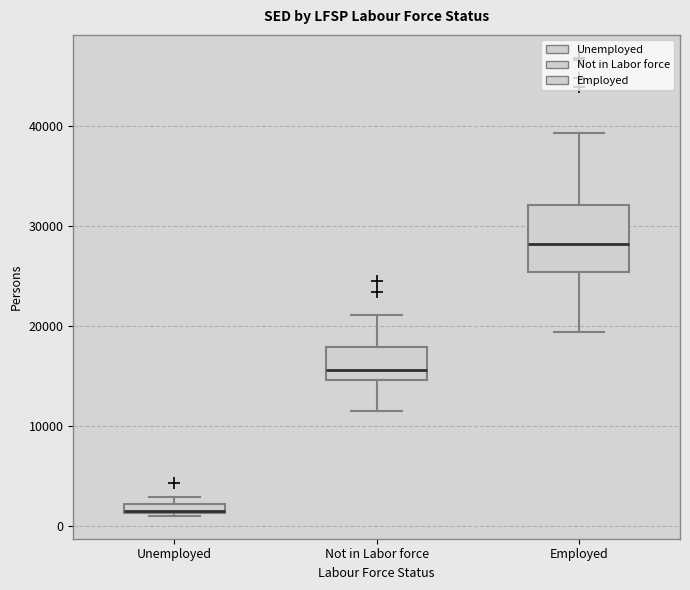

Which box's median line is the highest?

Employed